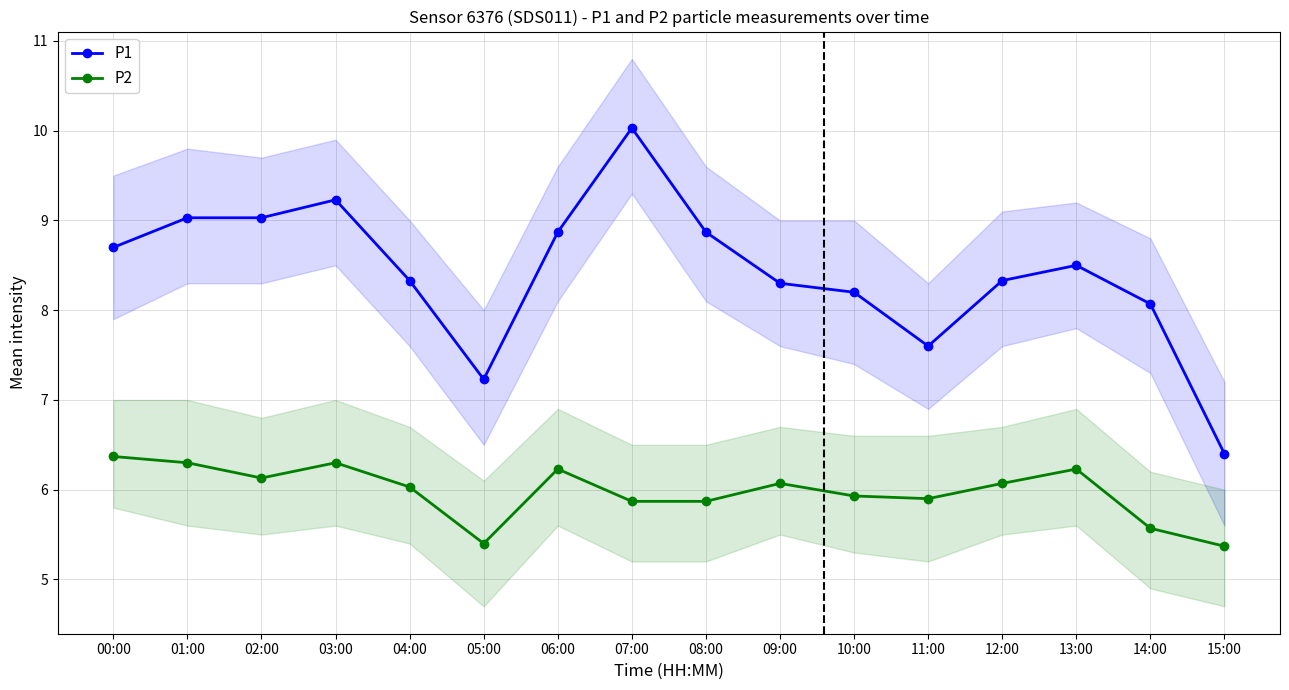

What is the highest value of the P2 series?

6.4